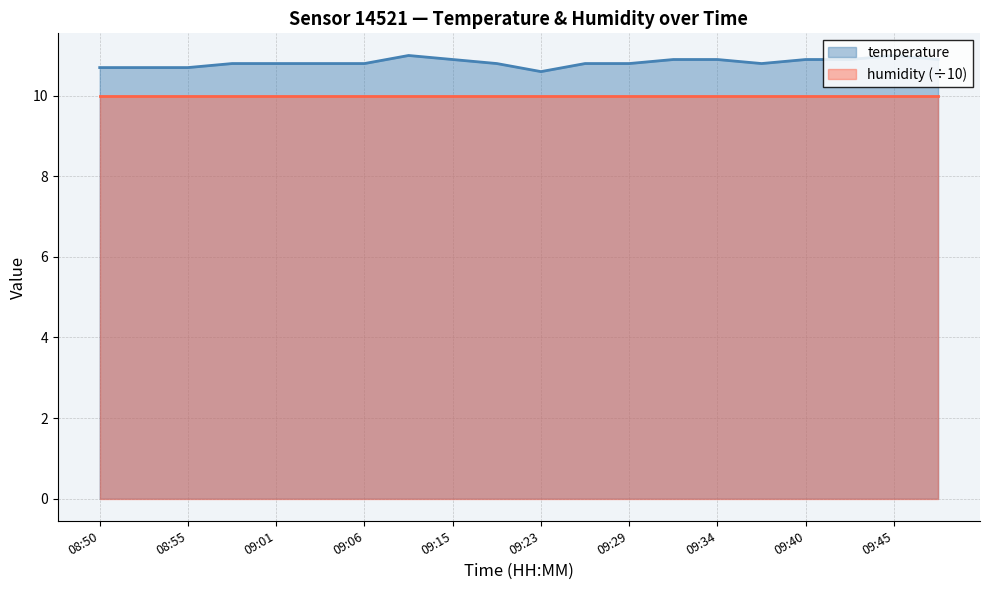

What is the sum of the values at 09:04 and 09:42?

21.7